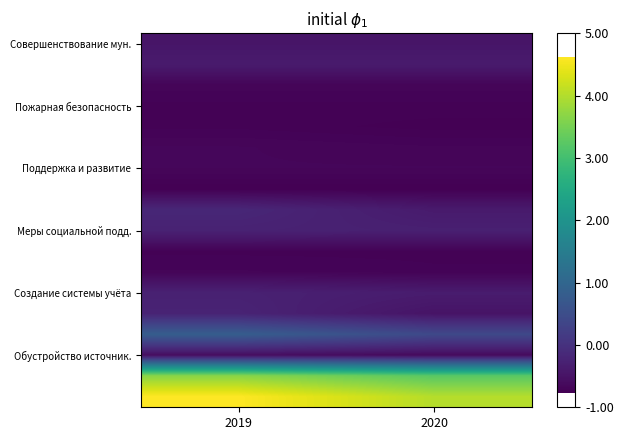

How many series are shown in this chart?

18